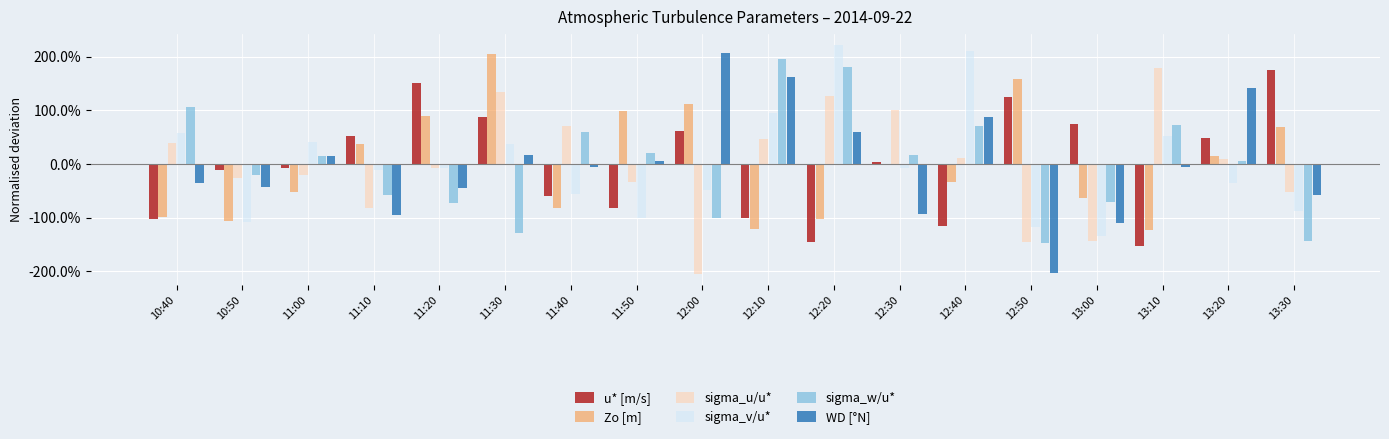

What are all the series names shown in the legend?

u* [m/s], Zo [m], sigma_u/u*, sigma_v/u*, sigma_w/u*, WD [°N]